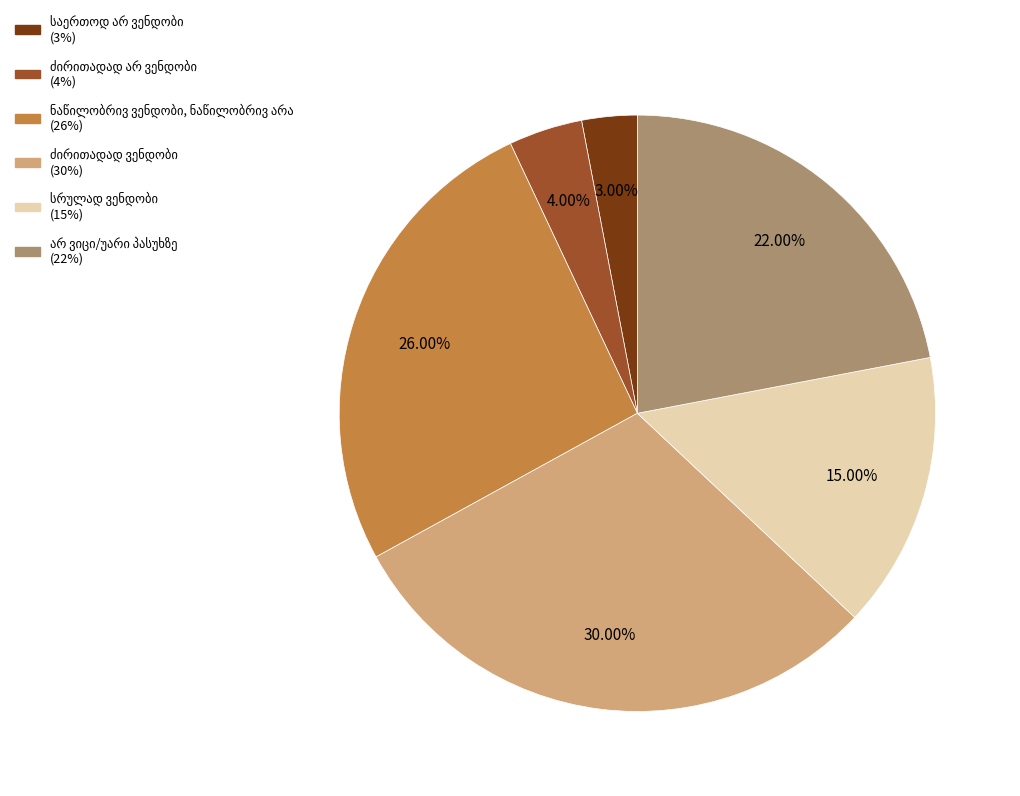

Is there any slice that represents more than half of the pie?

No